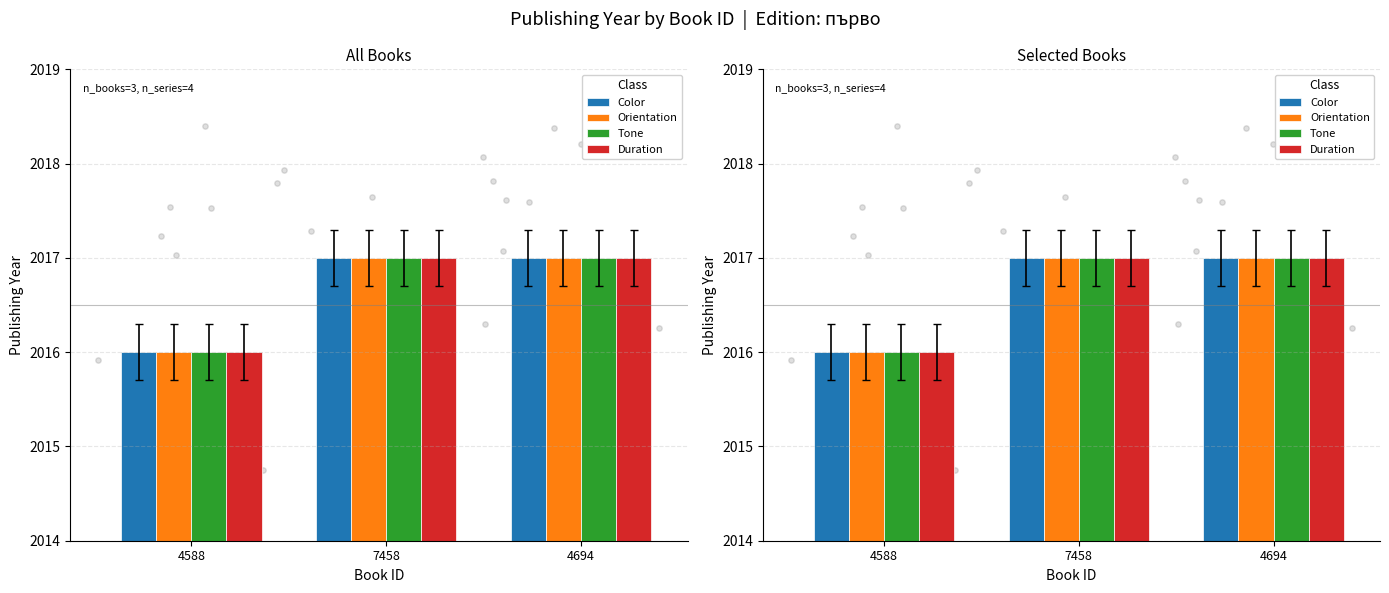

What are all the series names shown in the legend?

Color, Orientation, Tone, Duration